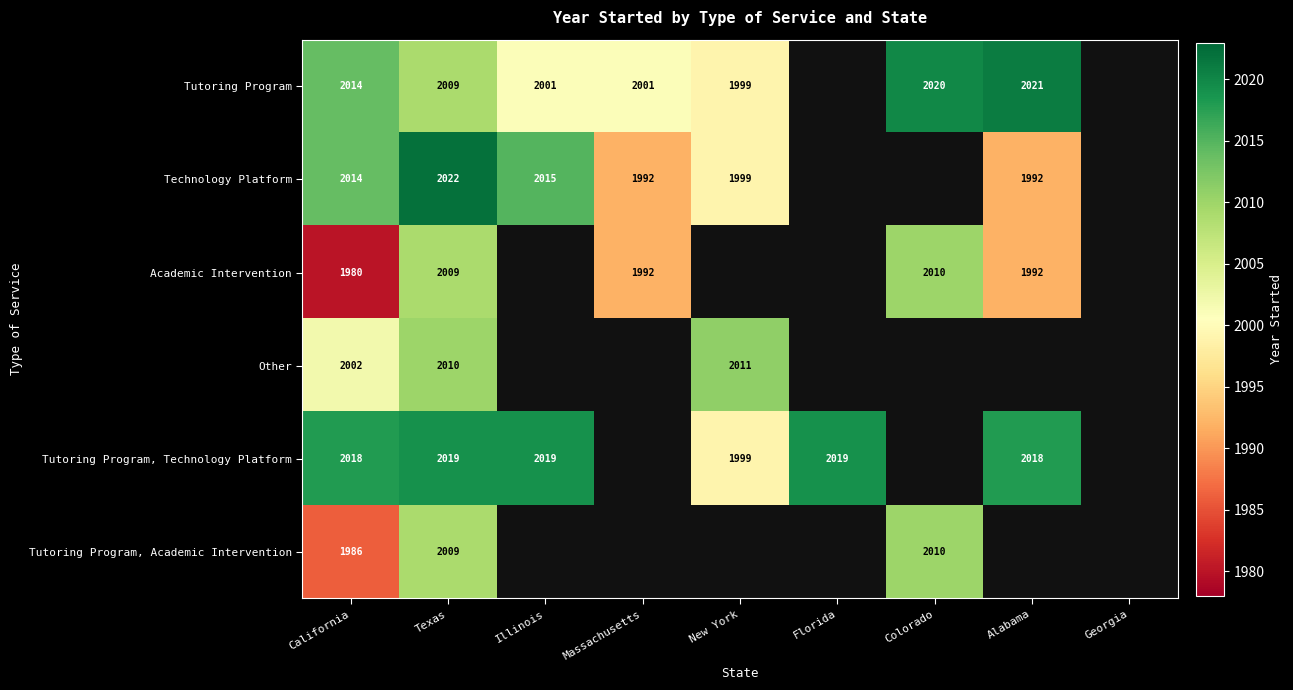

What is the spread (max minus min) of values at California?

38